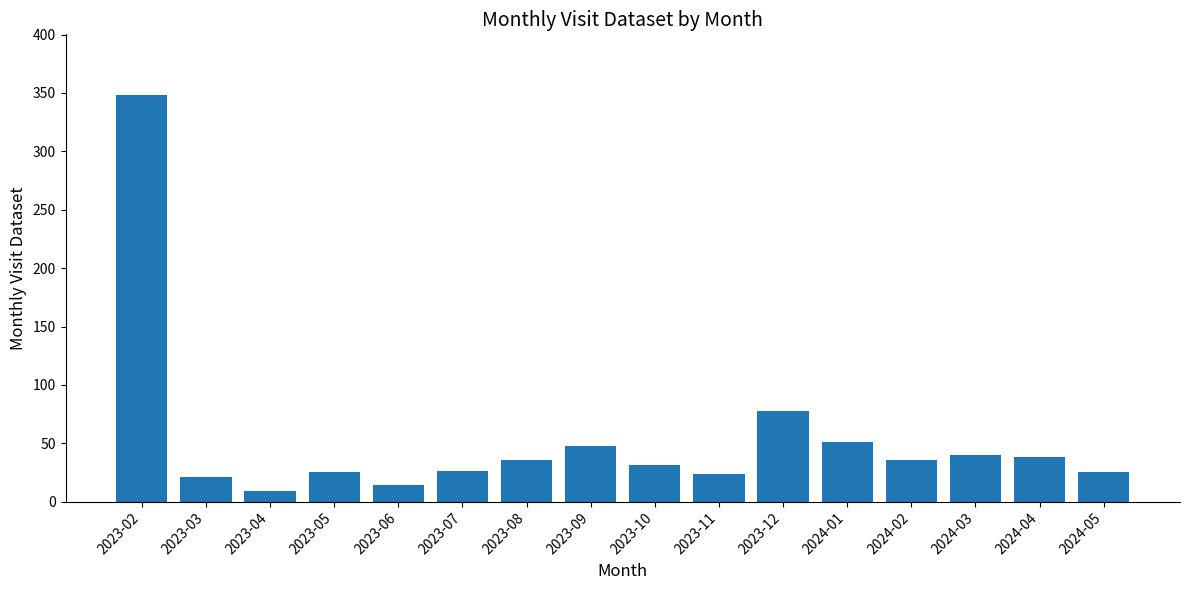

Approximately how many times larger is the value at 2024-05 compared to 2023-07?

1.0